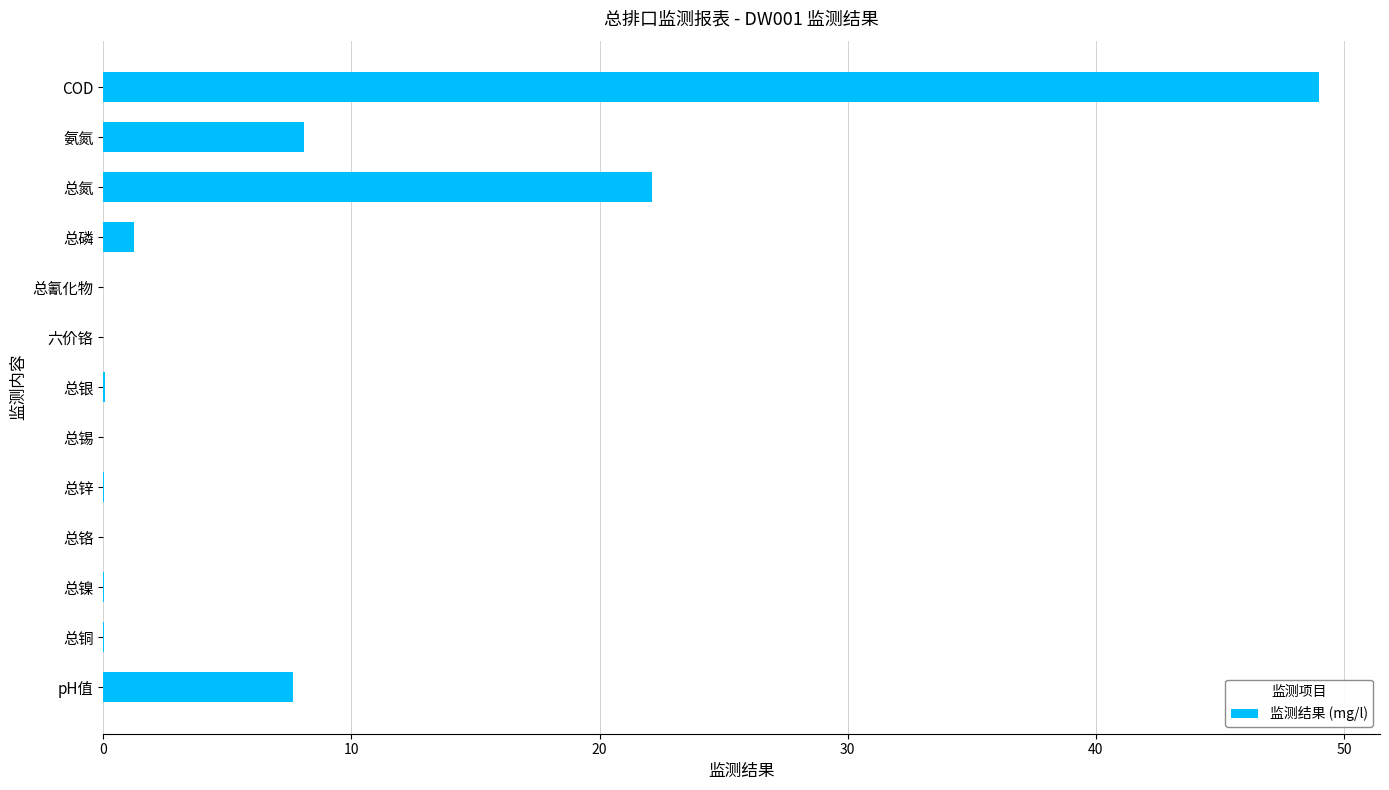

Are the bars horizontal?

Yes